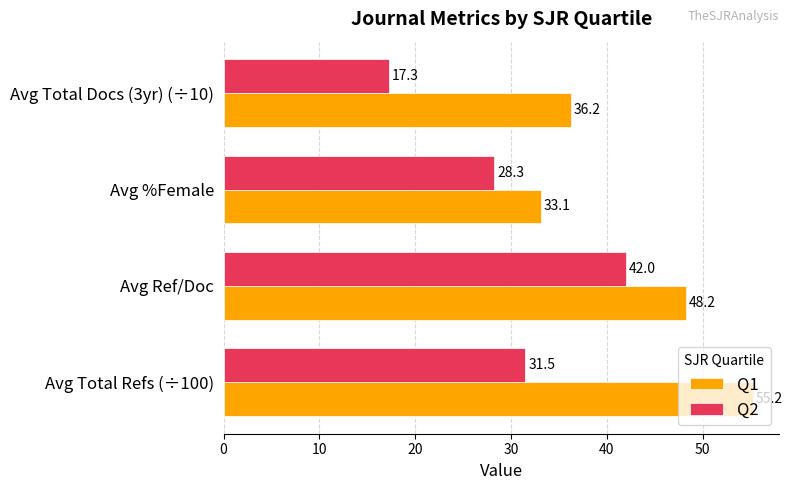

What is the total value across all series at Avg %Female?

61.4